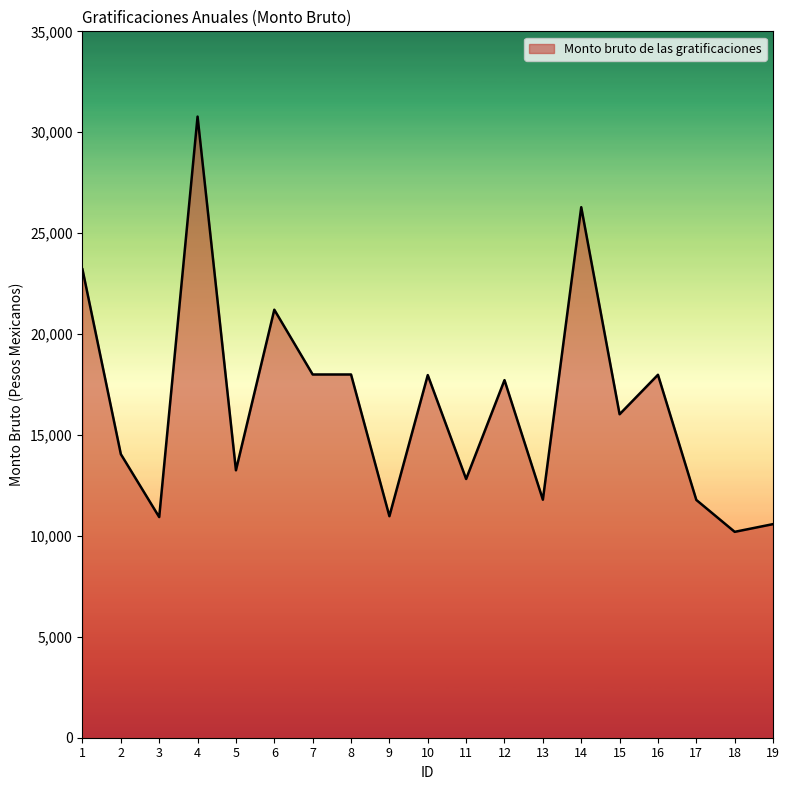

What value does the data have at 7?

17997.6